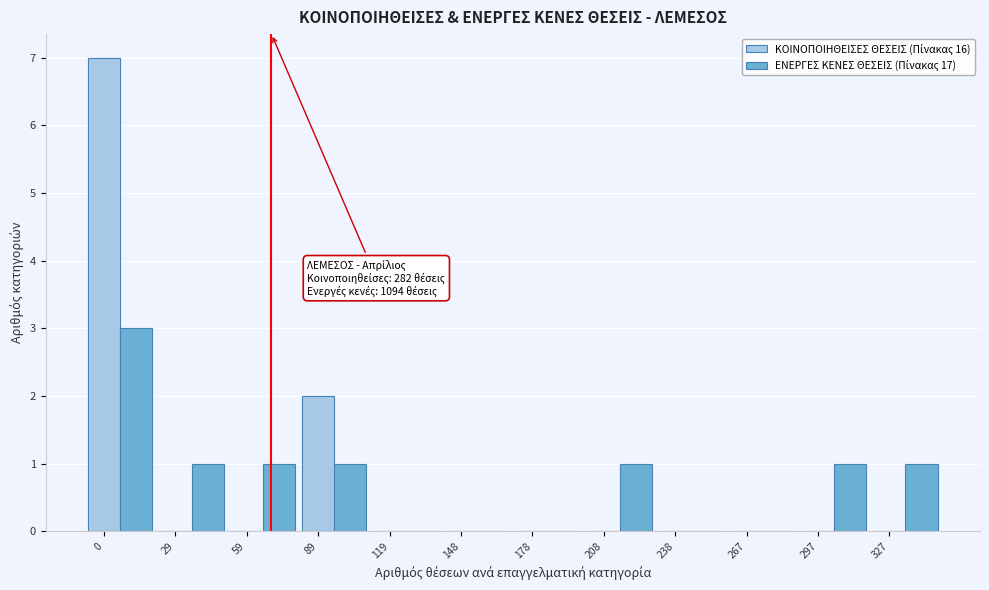

What is the total value across all series at 89?

3